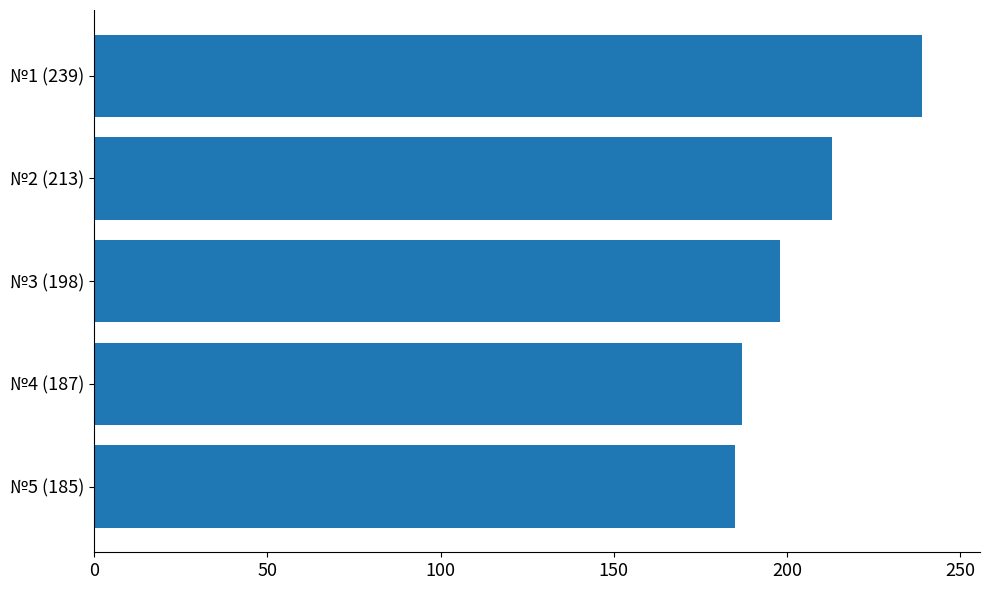

The value at №3 (198) is 198. True or false?

True